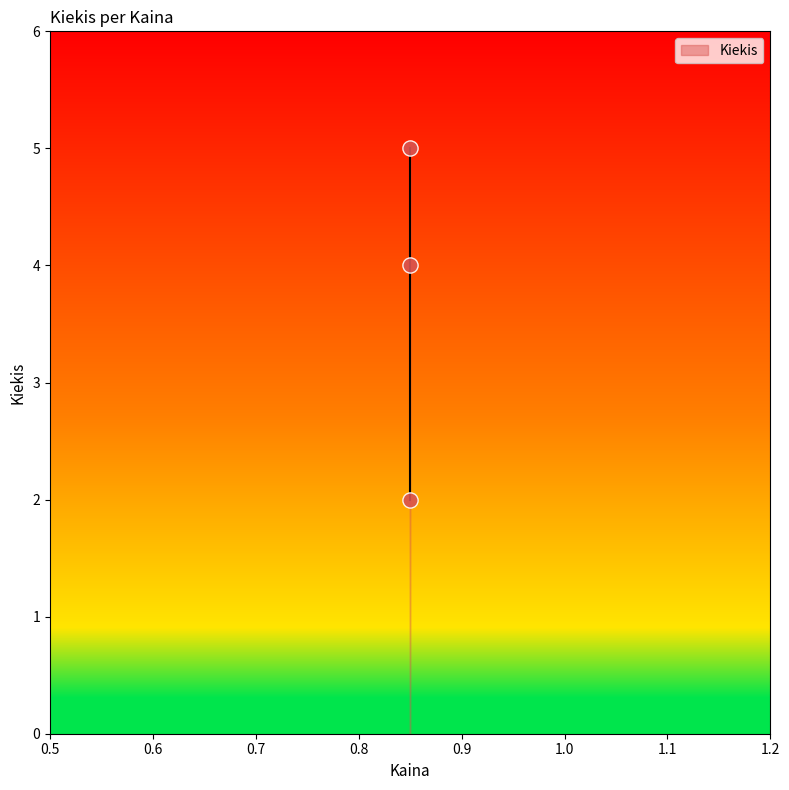

What is the range of Y values (max minus min)?

3